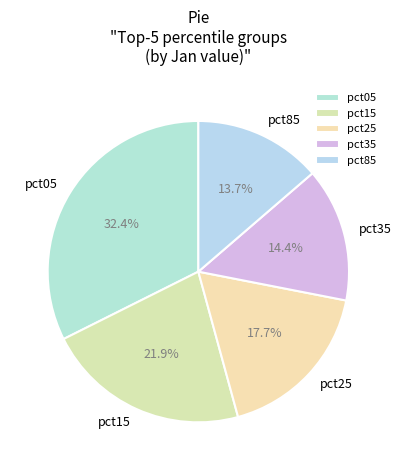

What is the largest slice in the pie chart?

pct05